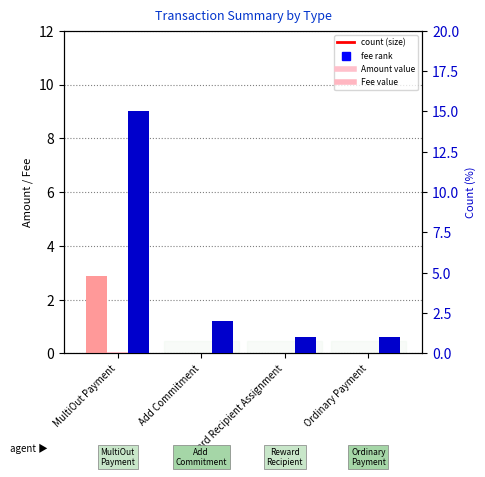

At Ordinary Payment, list the series in order from smallest to largest.

Amount, Fee, Count